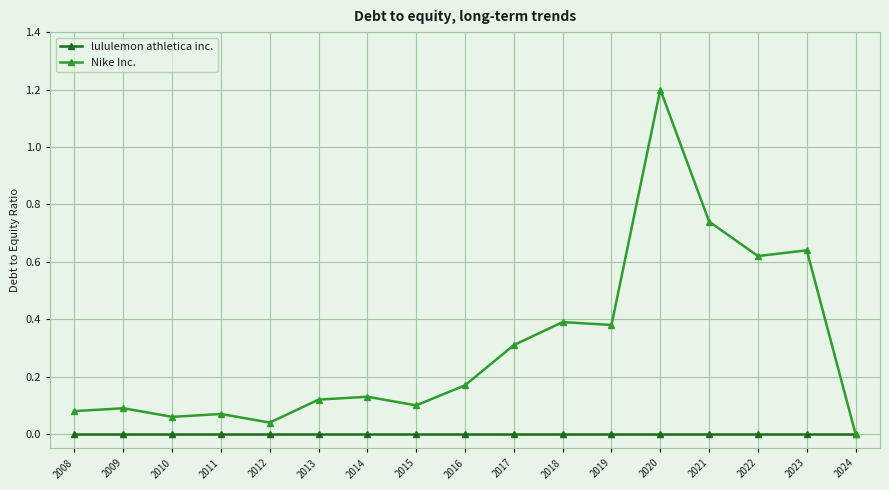

The Nike Inc. series shows 0.0 at 2012. True or false?

True